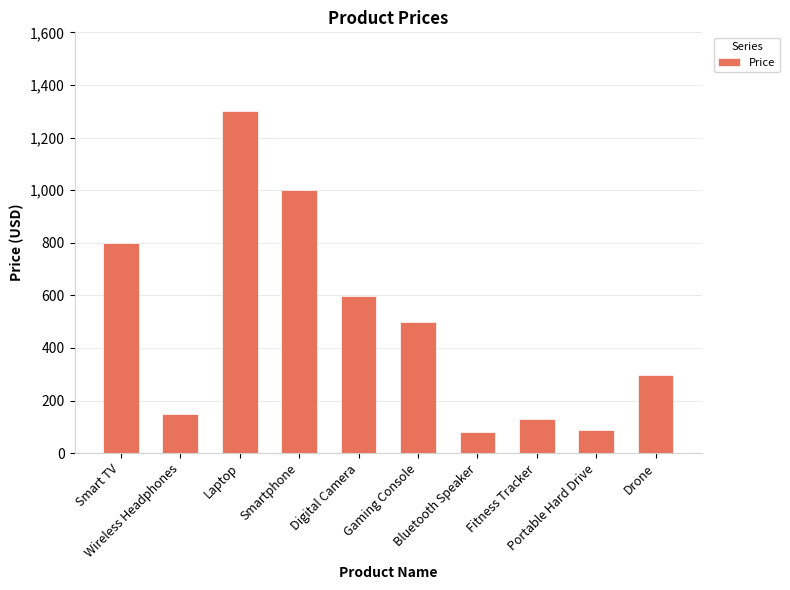

How many data points are less than 499?

5